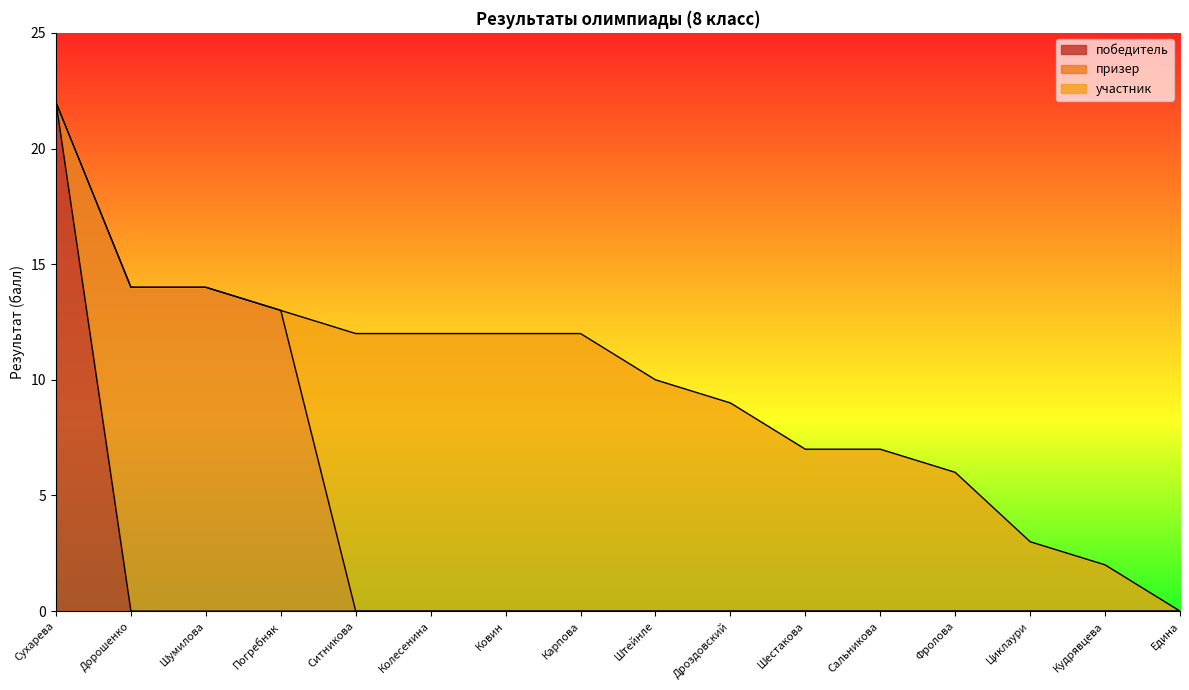

Reading left to right, extract all data points from this chart.

победитель: Сухарева=22	Дорошенко=0	Шумилова=0	Погребняк=0	Ситникова=0	Колесенина=0	Ковин=0	Карпова=0	Штейнле=0	Дроздовский=0	Шестакова=0	Сальникова=0	Фролова=0	Циклаури=0	Кудрявцева=0	Едина=0
призер: Сухарева=0	Дорошенко=14	Шумилова=14	Погребняк=13	Ситникова=0	Колесенина=0	Ковин=0	Карпова=0	Штейнле=0	Дроздовский=0	Шестакова=0	Сальникова=0	Фролова=0	Циклаури=0	Кудрявцева=0	Едина=0
участник: Сухарева=0	Дорошенко=0	Шумилова=0	Погребняк=0	Ситникова=12	Колесенина=12	Ковин=12	Карпова=12	Штейнле=10	Дроздовский=9	Шестакова=7	Сальникова=7	Фролова=6	Циклаури=3	Кудрявцева=2	Едина=0